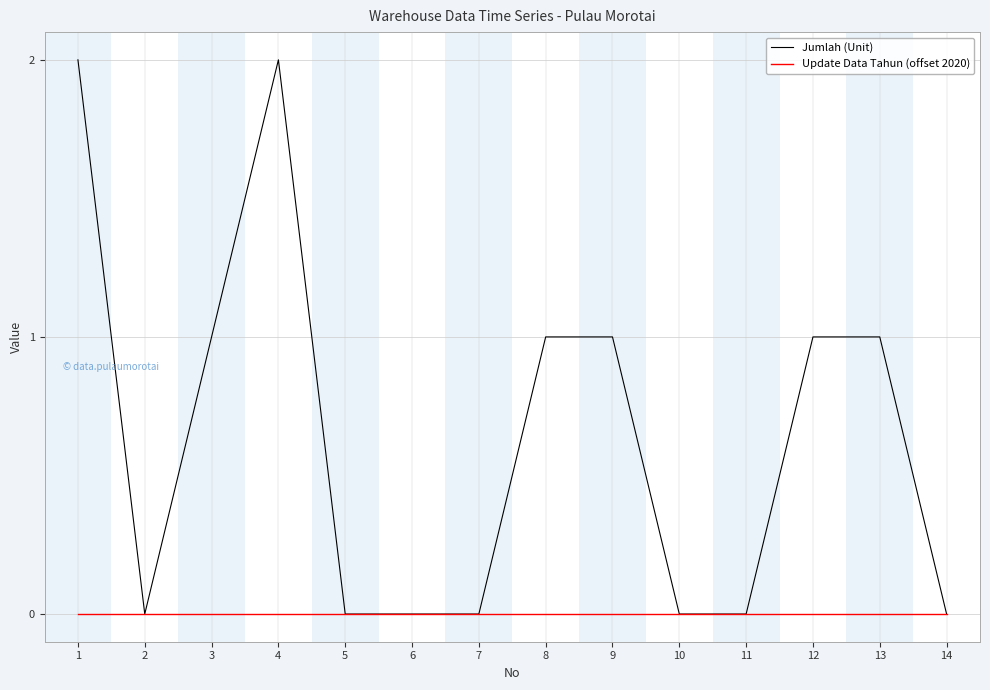

Between 4 and 9, which series saw the biggest shift?

Jumlah (Unit)